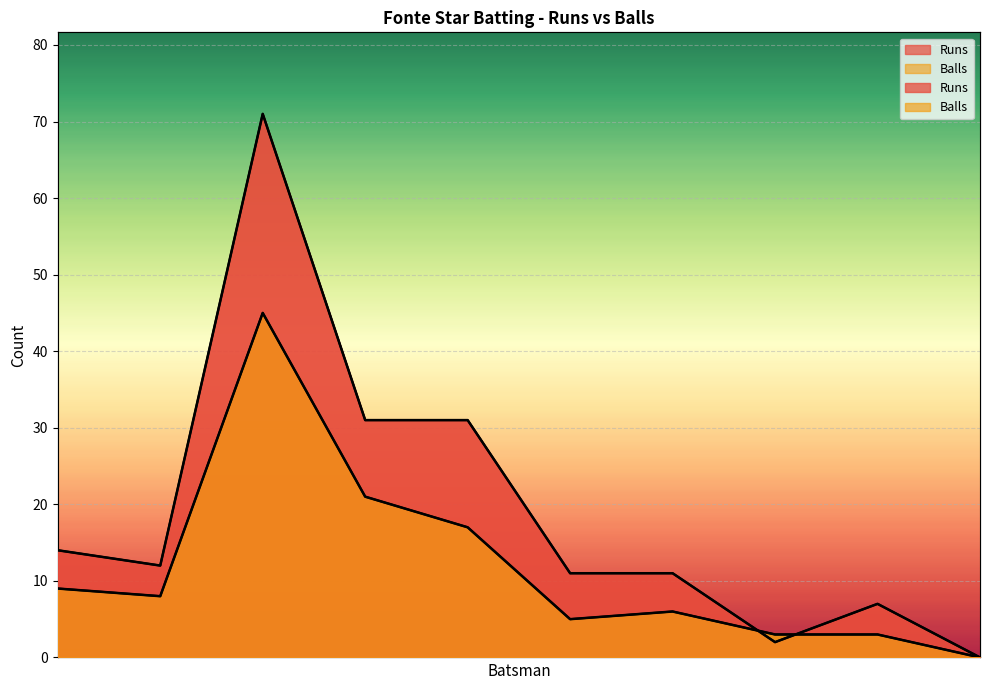

After their last crossing, which series has the higher values: Runs or Balls?

Runs